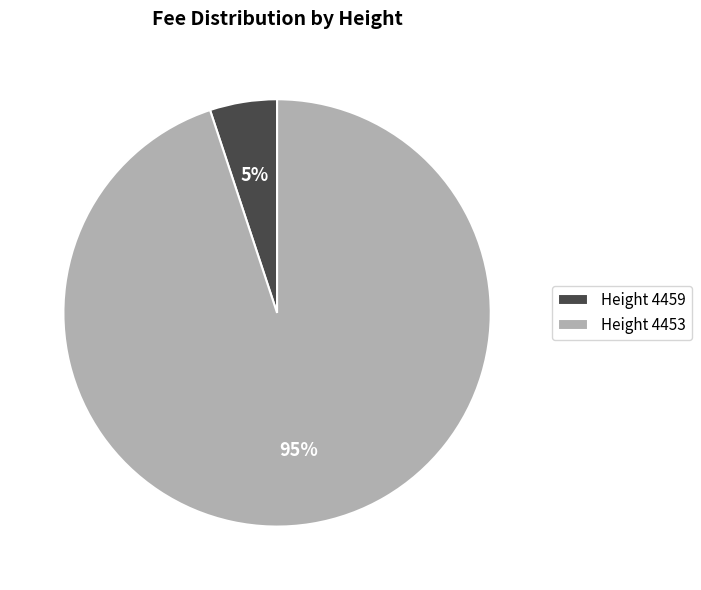

Which slice is the smallest?

Height 4459